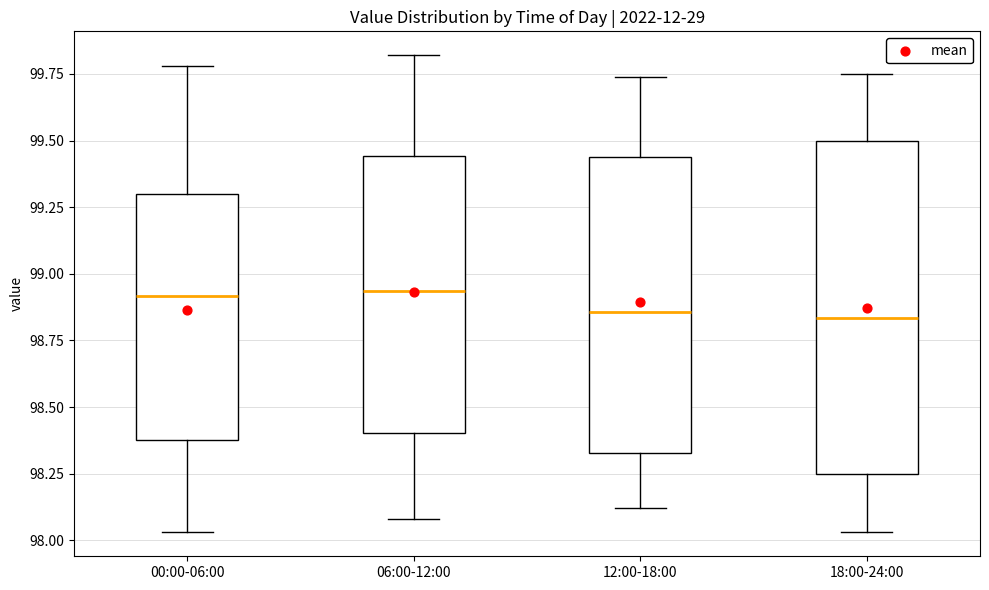

Which box is the tallest, from its lower edge to its upper edge?

18:00-24:00